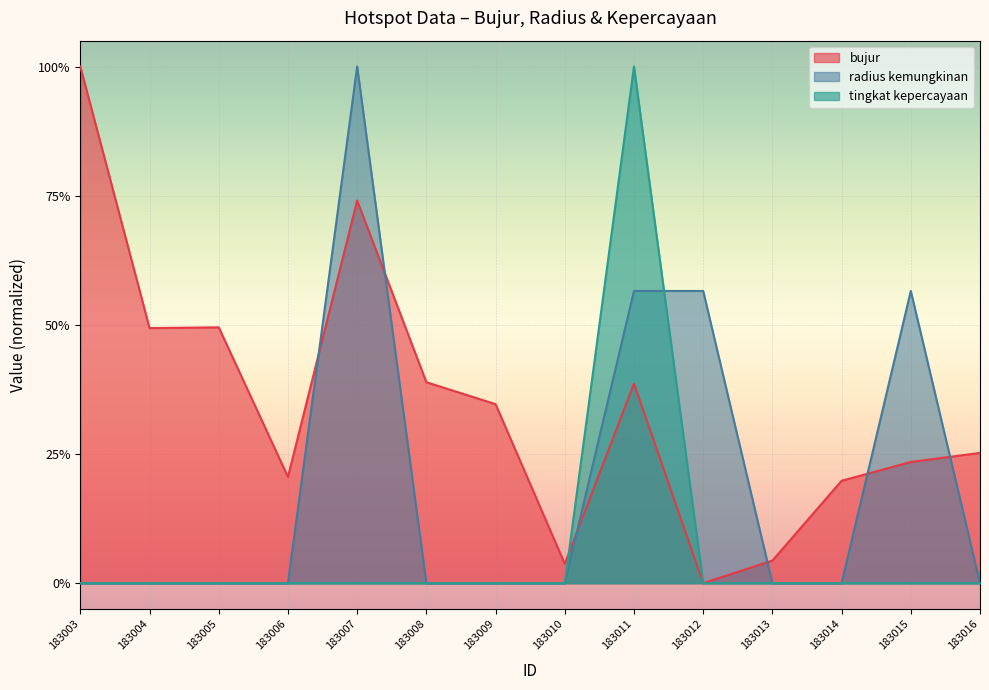

Where is the first local maximum for radius kemungkinan?

183007